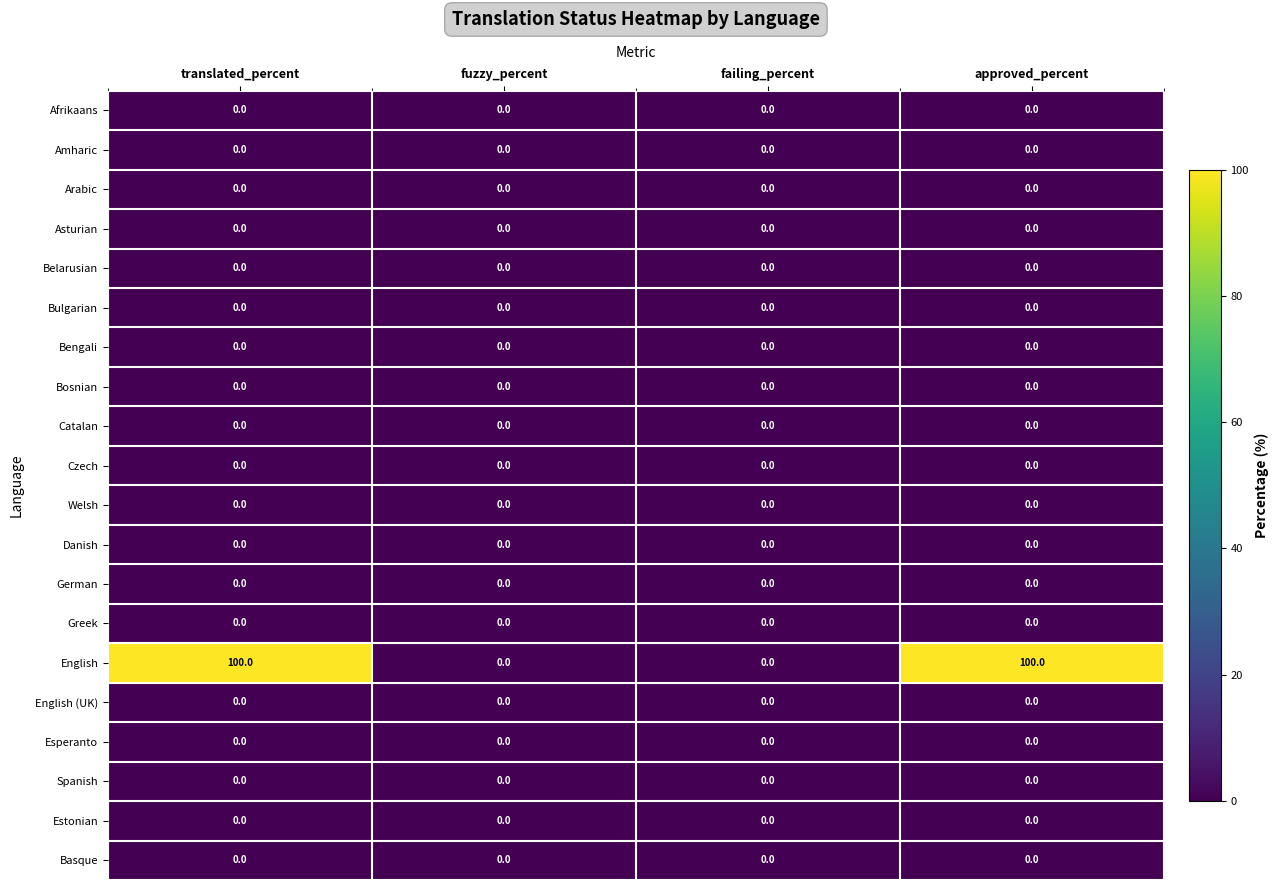

Between failing_percent and approved_percent, which series saw the biggest shift?

English